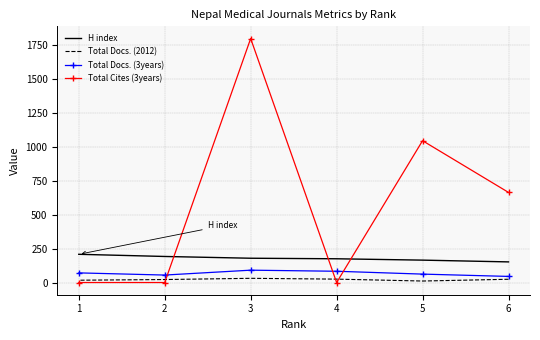

What is the value of the H index point at the 3rd from the left?

175